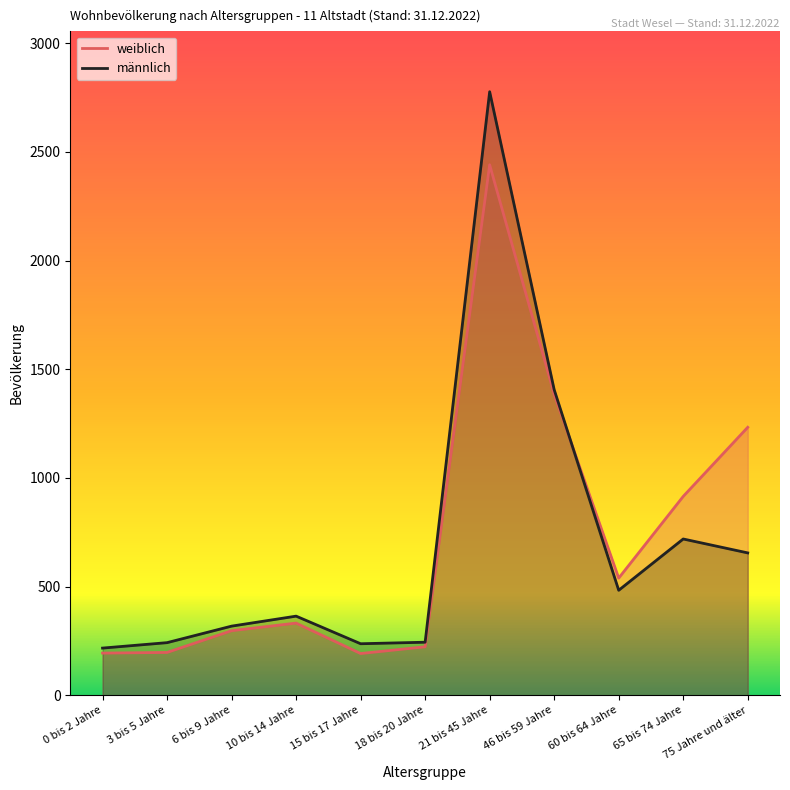

What is the sum of the männlich values at 15 bis 17 Jahre and 75 Jahre und älter?

892